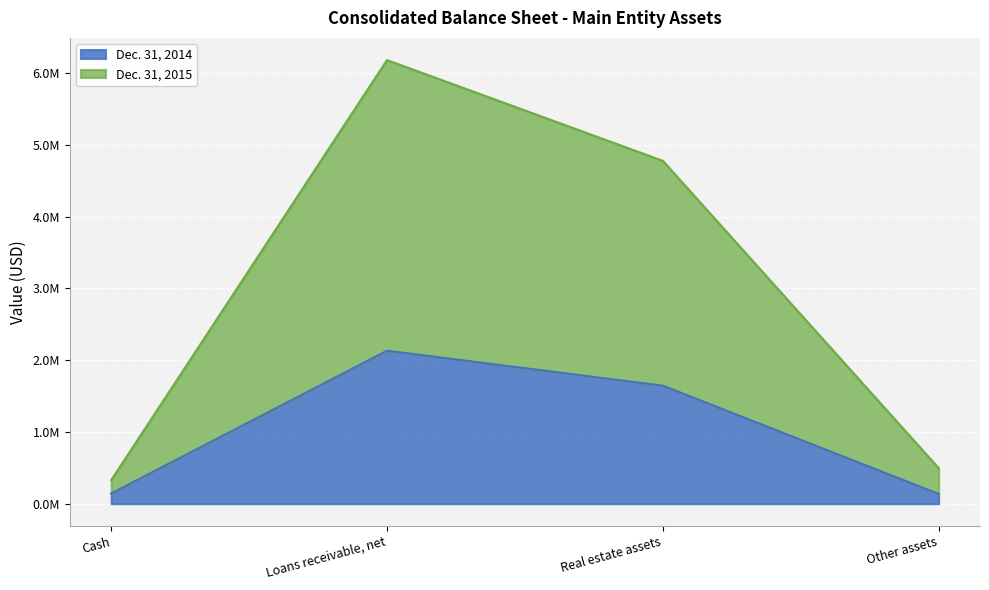

What is the difference between the maximum and minimum values in the Dec. 31, 2015 series?

5851821